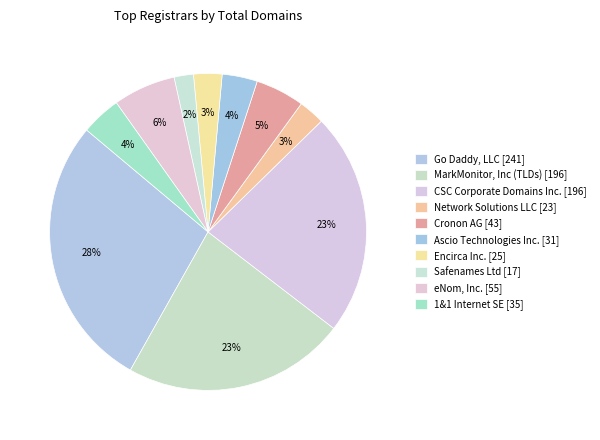

Is it true that CSC Corporate Domains Inc. is 31% of the pie?

False